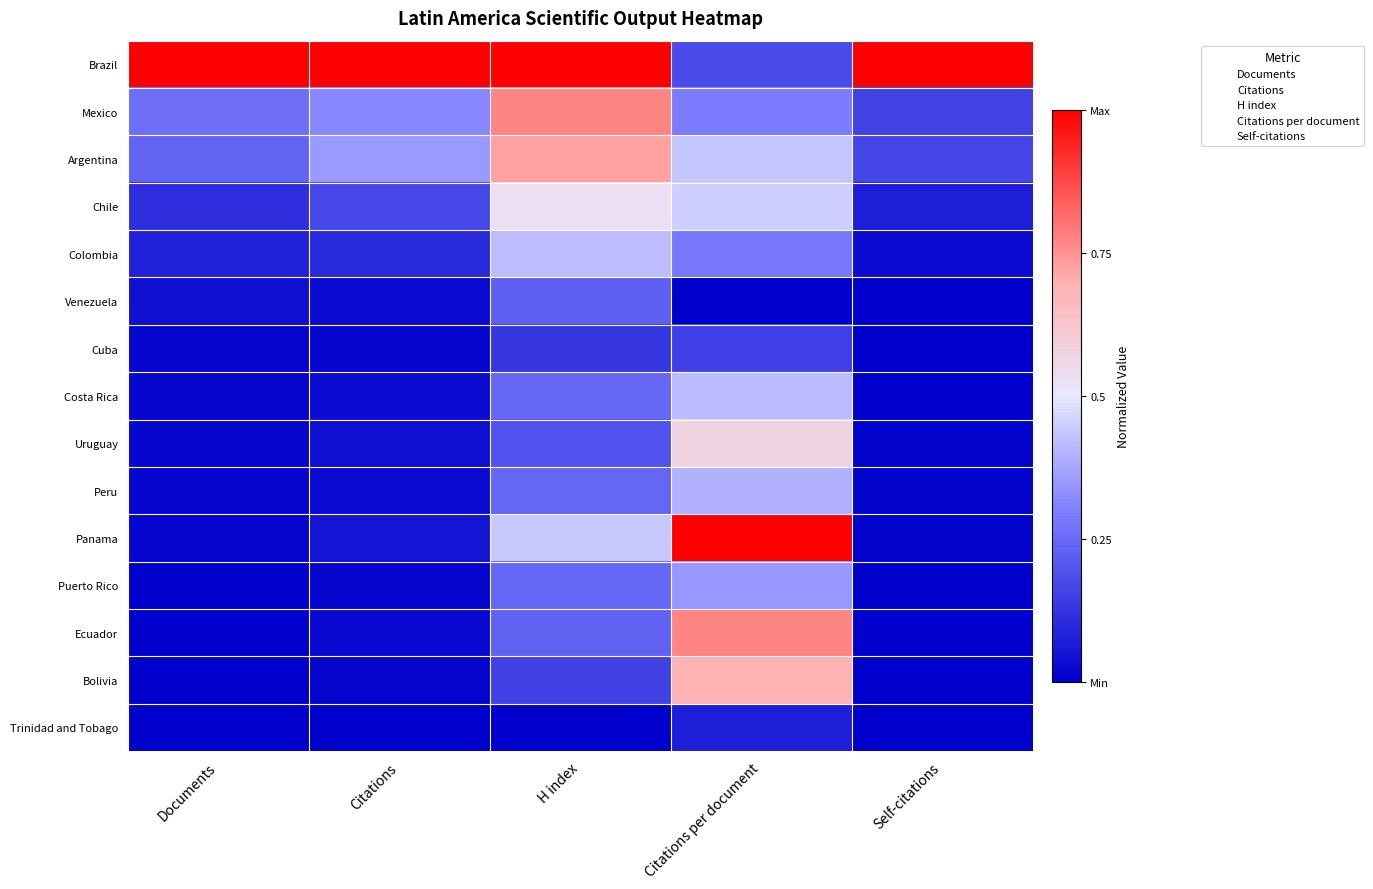

What is the spread (max minus min) of values at Self-citations?

1.0